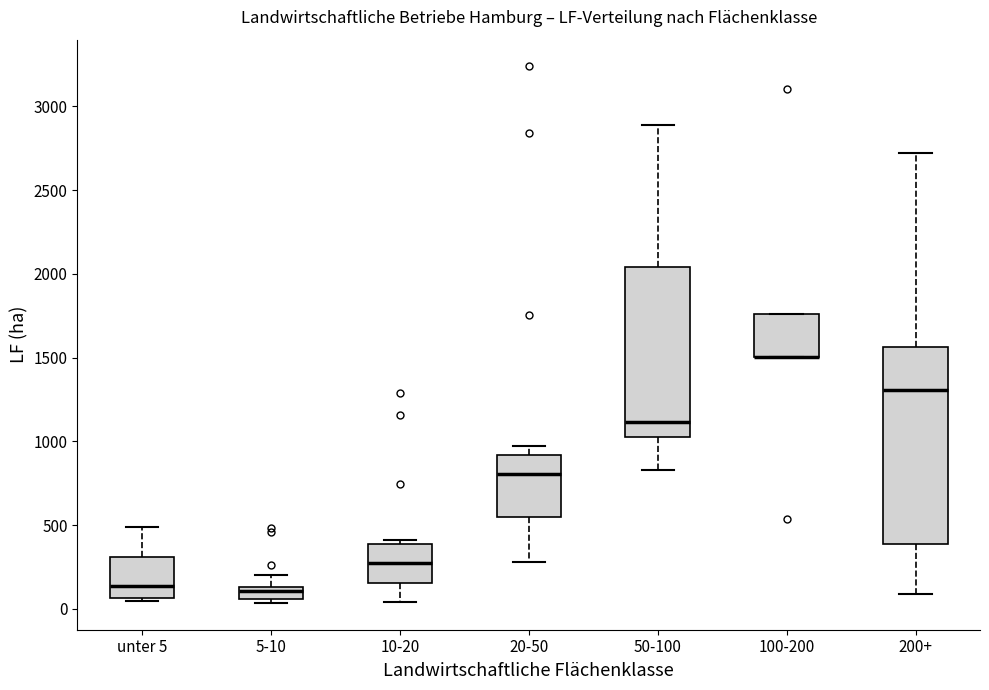

Comparing the boxes themselves (not the whiskers), which one is the tallest?

200+